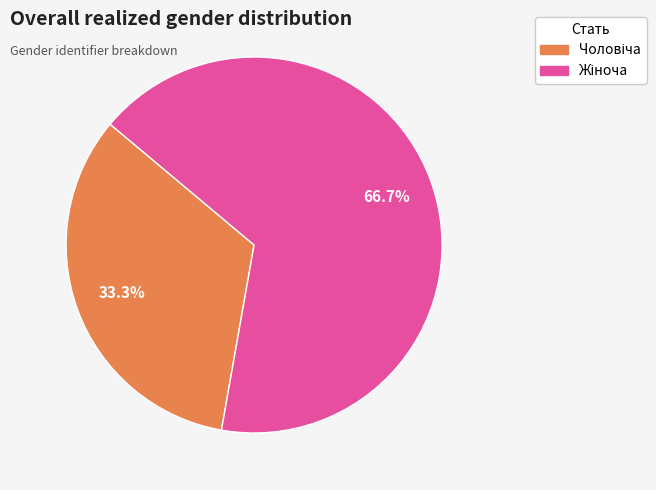

How many segments does this pie chart have?

2